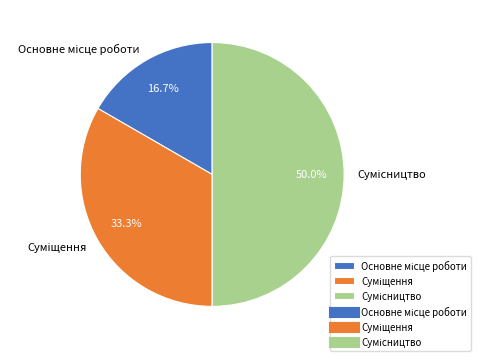

How many segments does this pie chart have?

3